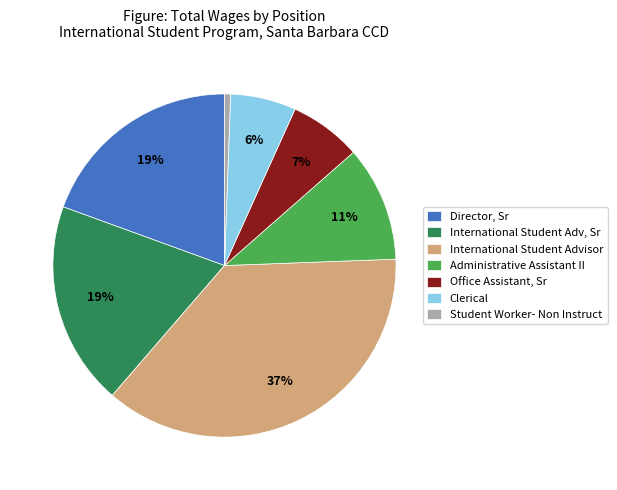

Which category has the biggest portion of the pie?

International Student Advisor